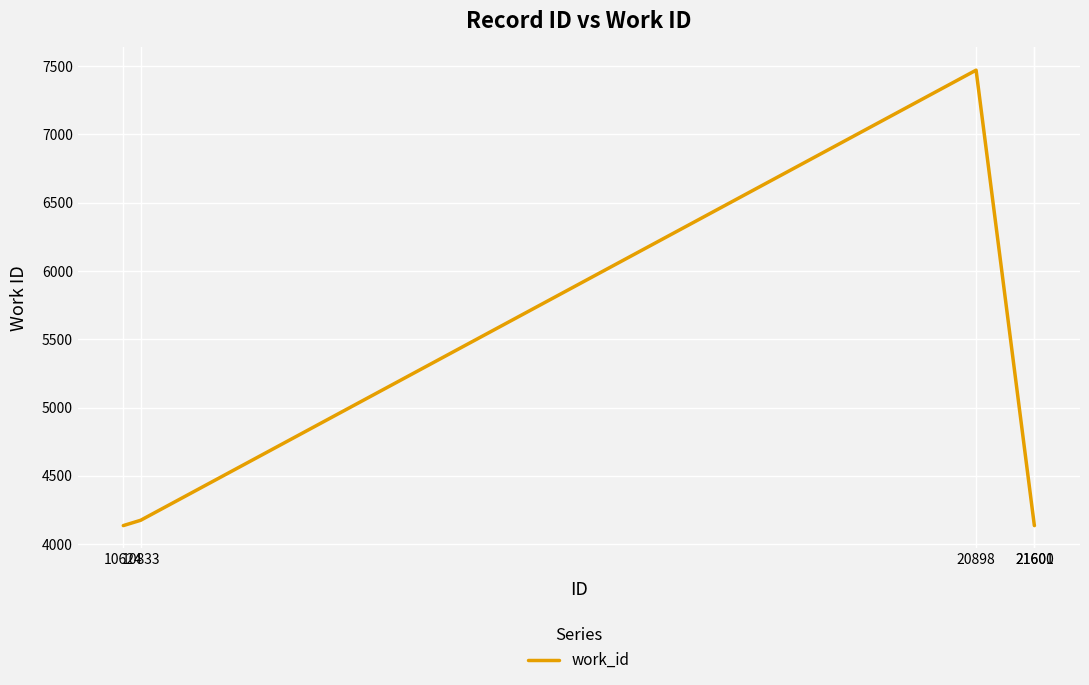

What is the sum of the values at 10833 and 20898?

11645